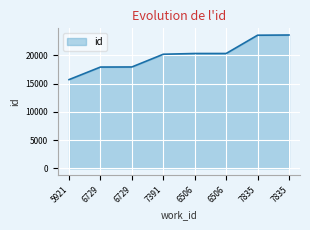

List the labels in order of value, smallest first.

5921, 6729, 6729, 7391, 6506, 6506, 7835, 7835